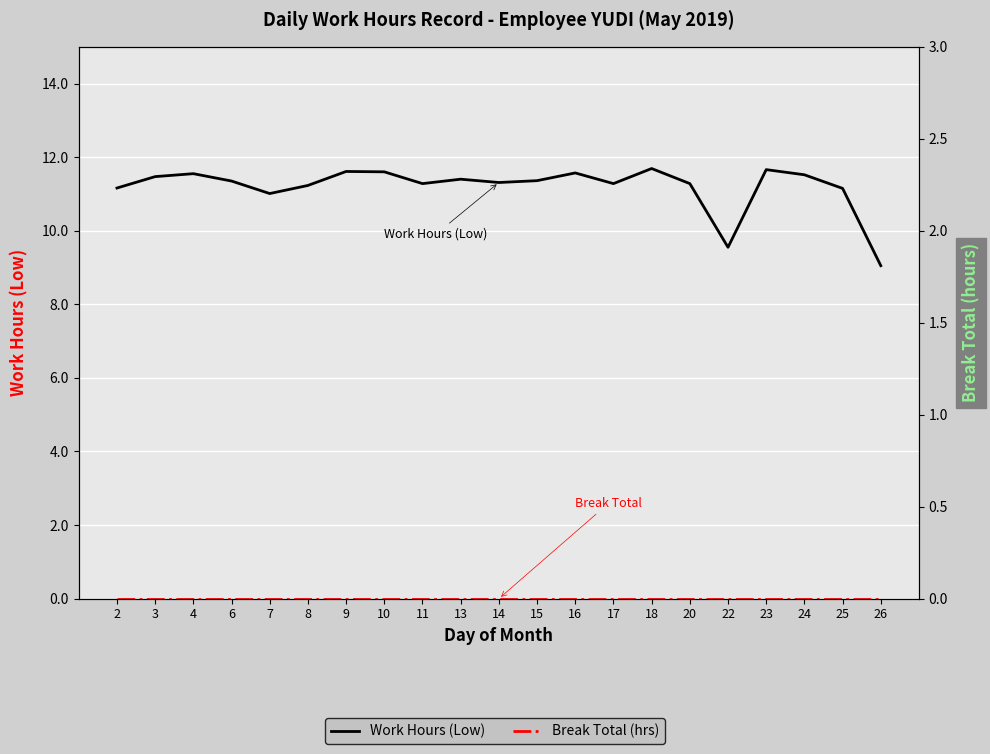

True or false: Work Hours (Low) and Break Total (hrs) intersect in this chart.

False